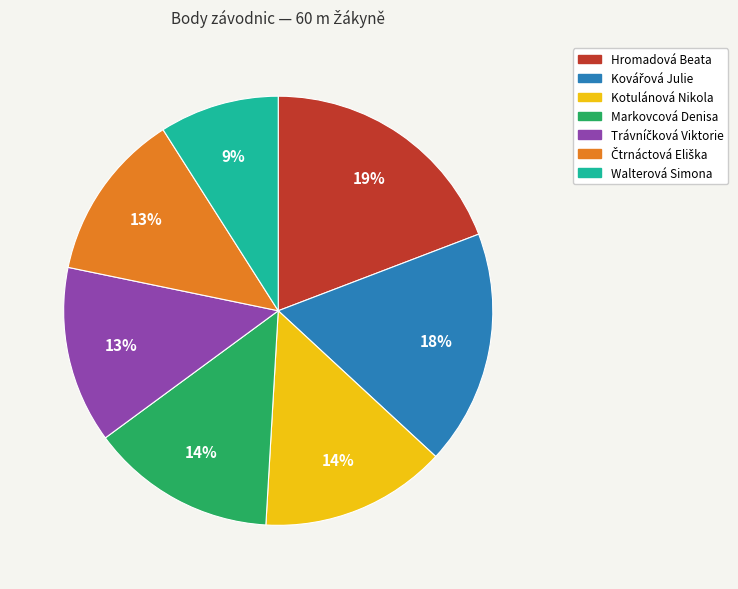

Does Kotulánová Nikola represent more than half of the total?

No